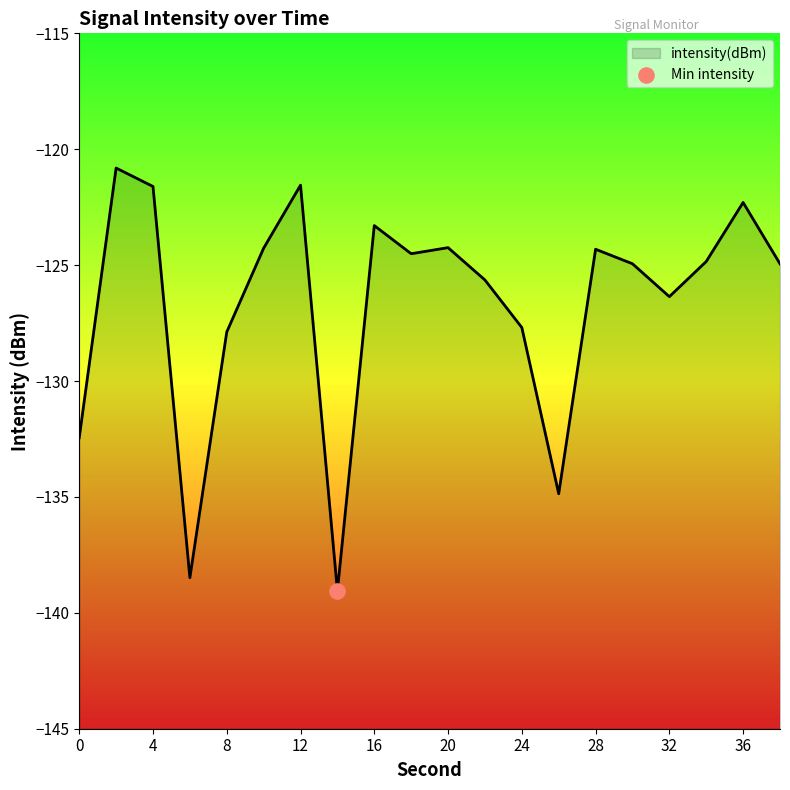

Which has a higher value, 26 or 32?

32